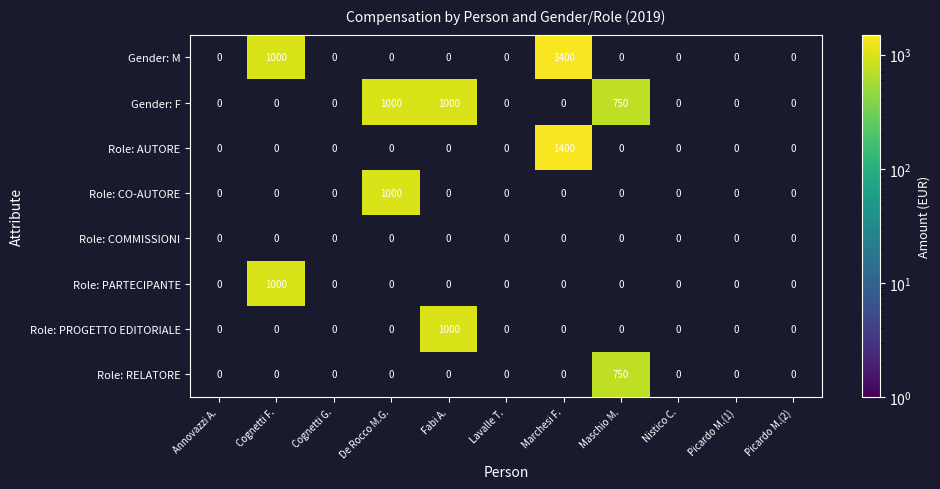

What is the difference between the maximum and minimum values in the Gender: F series?

1000